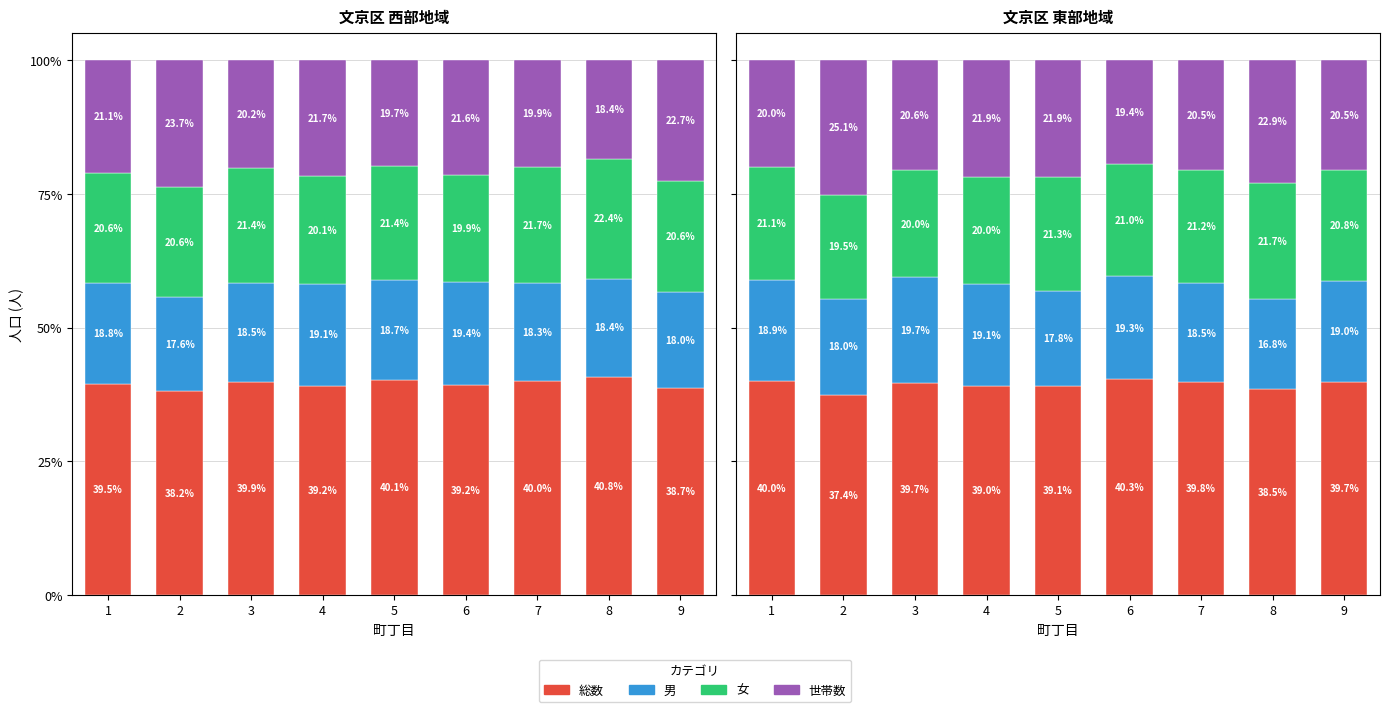

The 女 series shows 9.0 at 6. True or false?

False